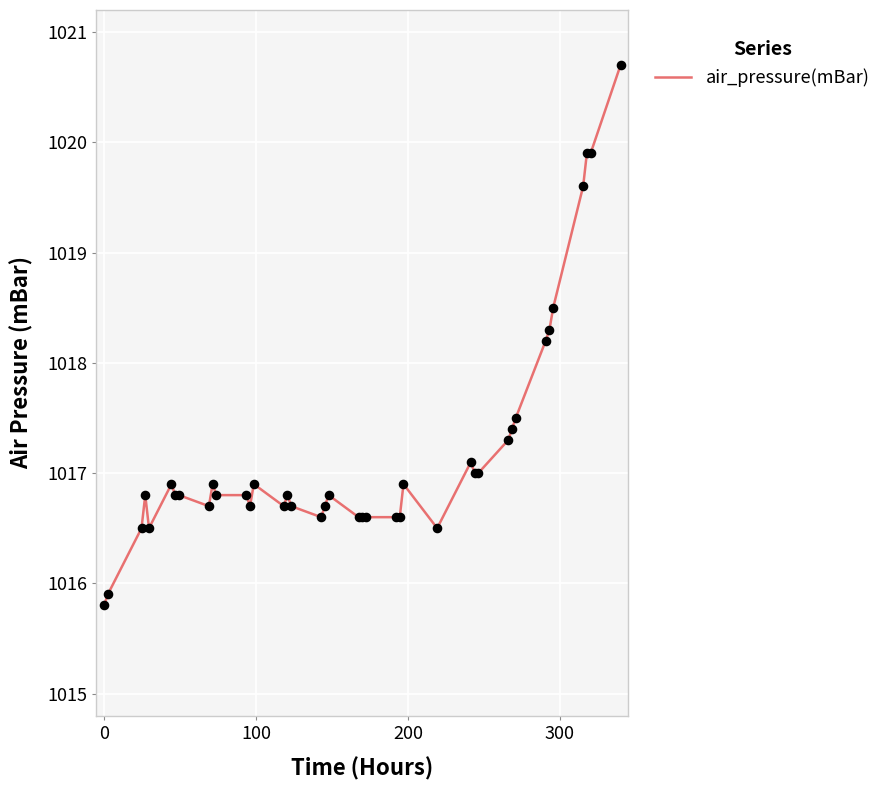

What is the difference between the maximum and minimum values?

4.9